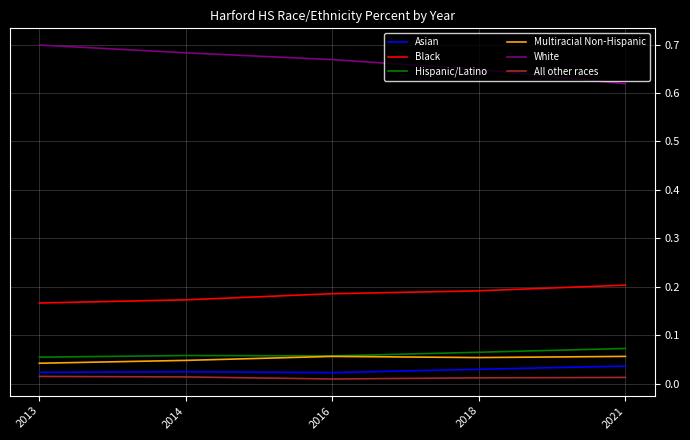

Is it true that Black equals 0.2 at 2014?

True